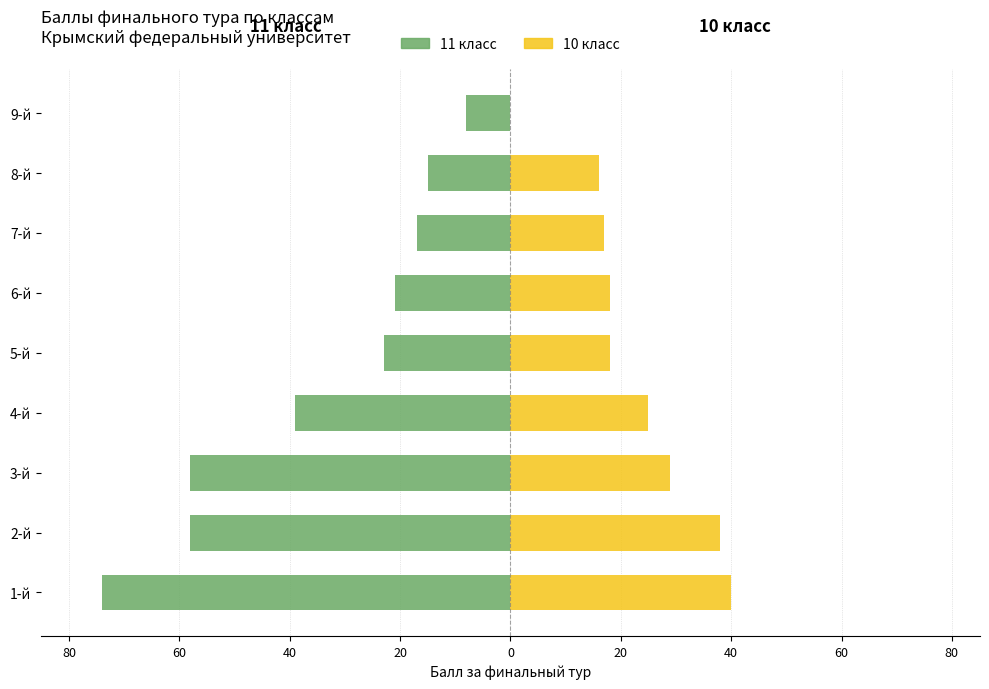

Reading left to right, extract all data points from this chart.

11 класс: -74	-58	-58	-39	-23	-21	-17	-15	-8
10 класс: 40	38	29	25	18	18	17	16	0